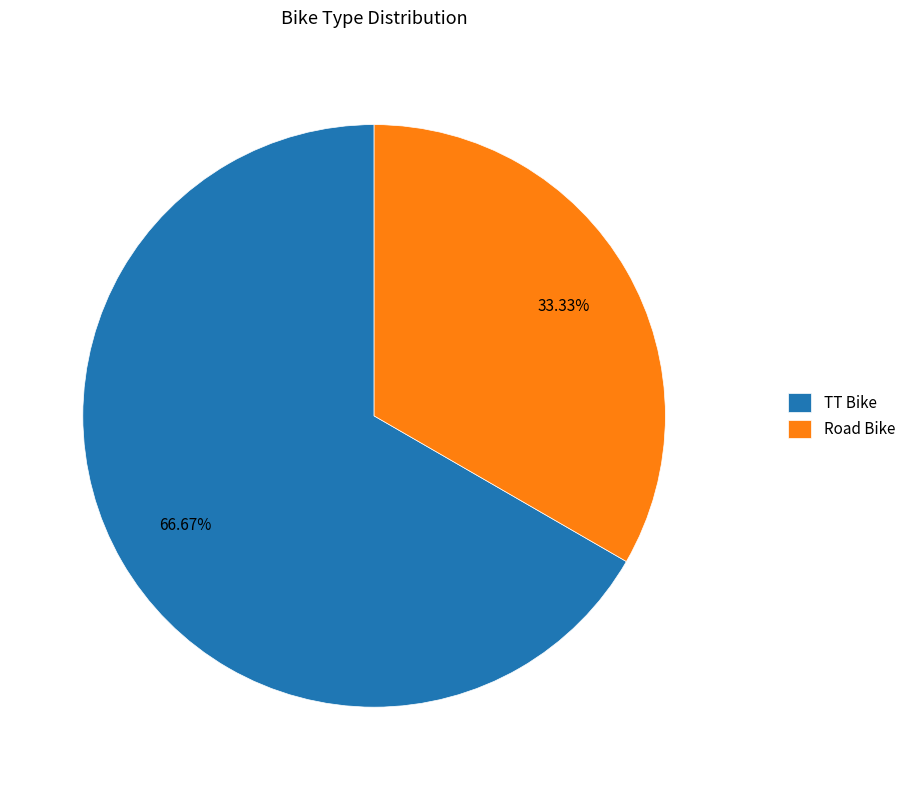

What is the majority slice?

TT Bike